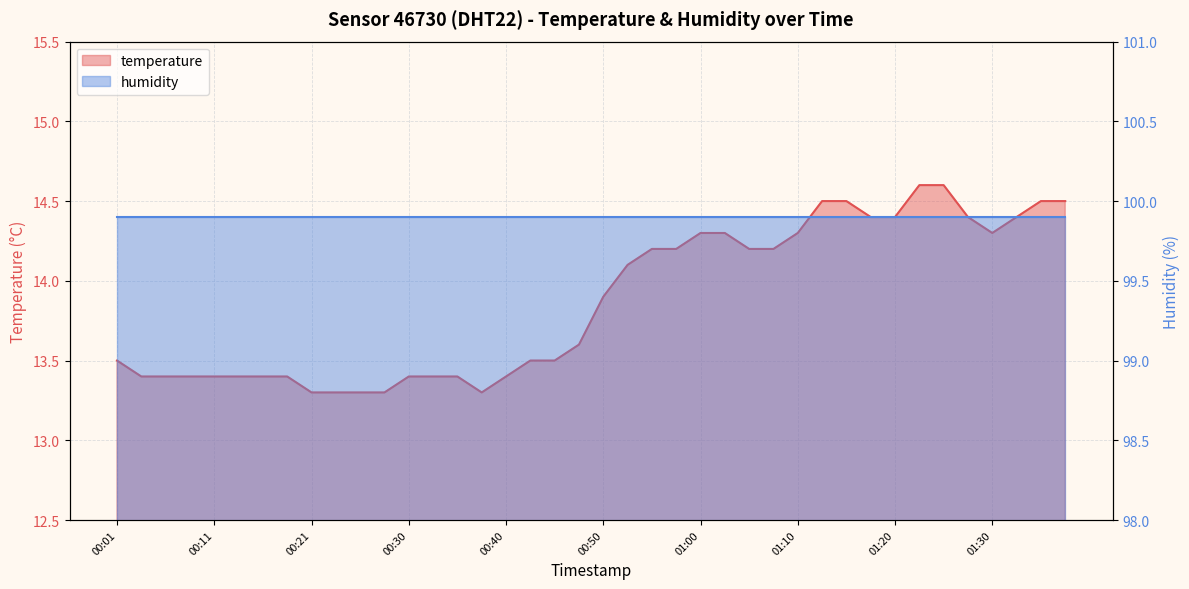

How many points are lower than both their immediate neighbors (excluding endpoints)?

2